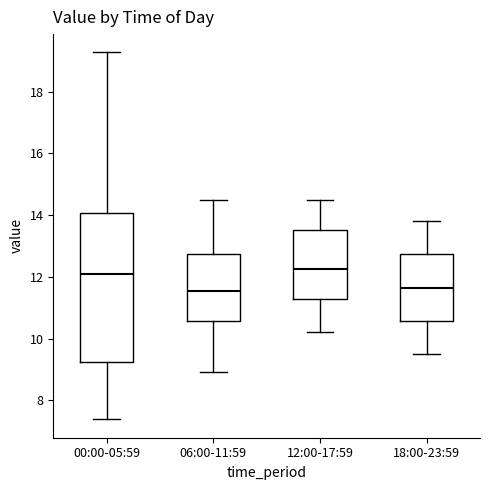

Reading left to right, read every box against the y-axis: the position of its median line, the range the box covers, and the ends of its whiskers. The values are not printed on the chart, so give them approximately, as read against the axis.

00:00-05:59: median 12.0, box 9.2 to 14.0, whiskers 7.4 to 19.2
06:00-11:59: median 11.6, box 10.6 to 12.8, whiskers 9.0 to 14.6
12:00-17:59: median 12.2, box 11.2 to 13.6, whiskers 10.2 to 14.6
18:00-23:59: median 11.6, box 10.6 to 12.8, whiskers 9.6 to 13.8